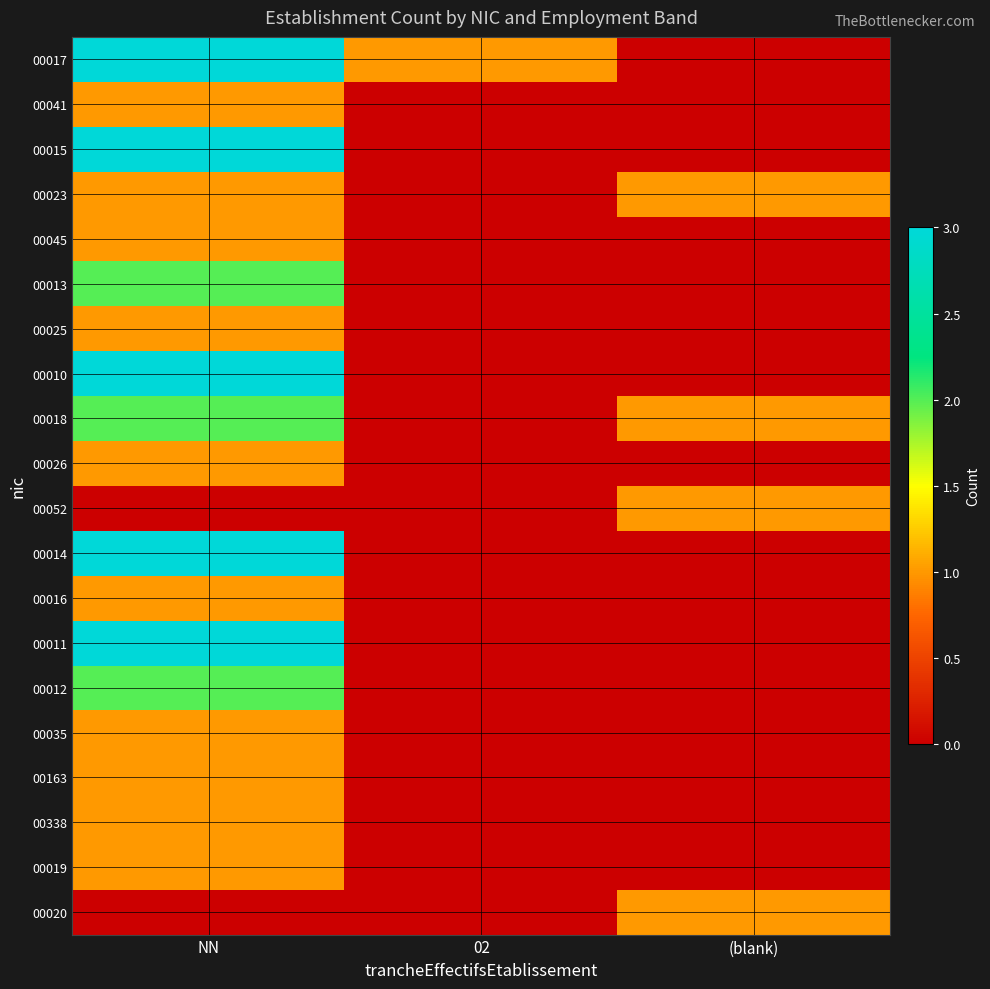

At how many categories does at least one series exceed 2?

1